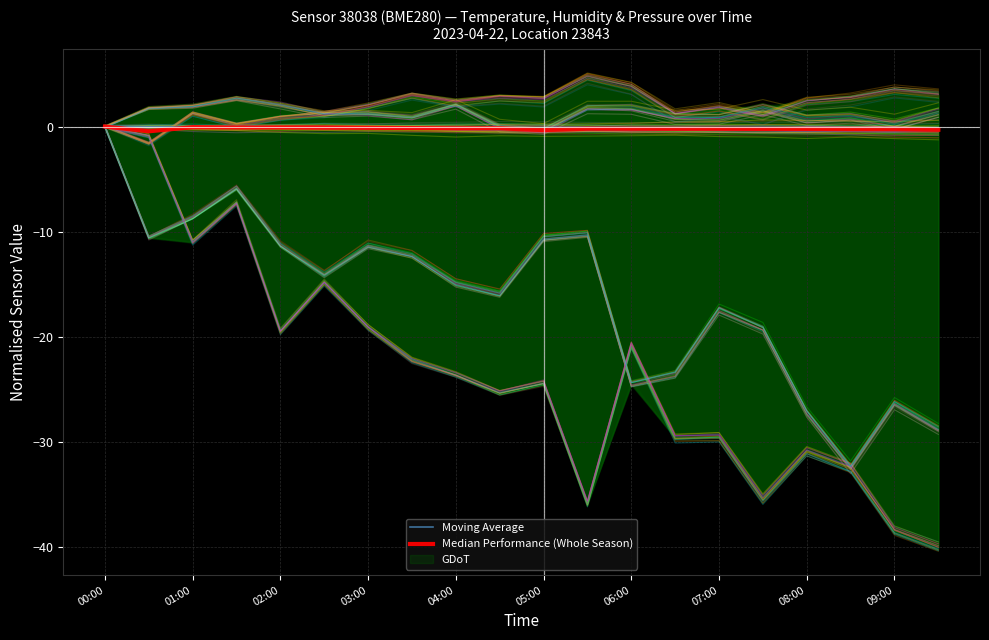

How many Median Performance (Whole Season) values are between 0 and 1?

1